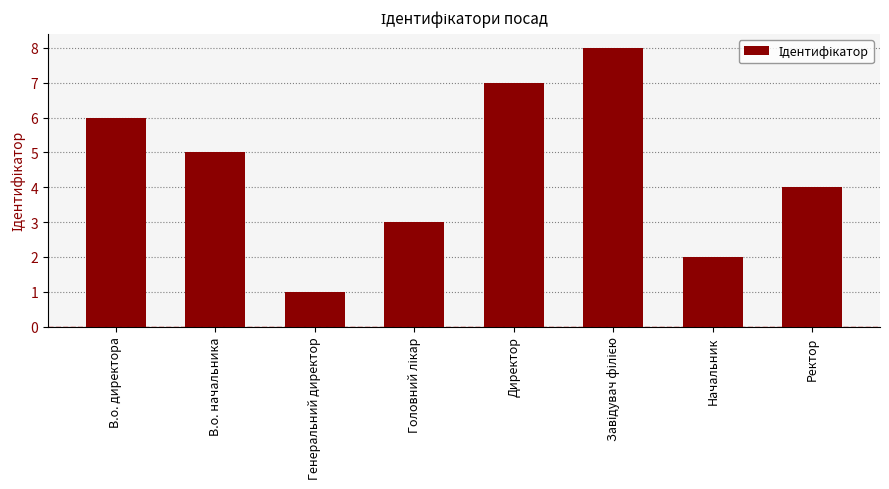

What is the value of the 4th bar from the left?

3